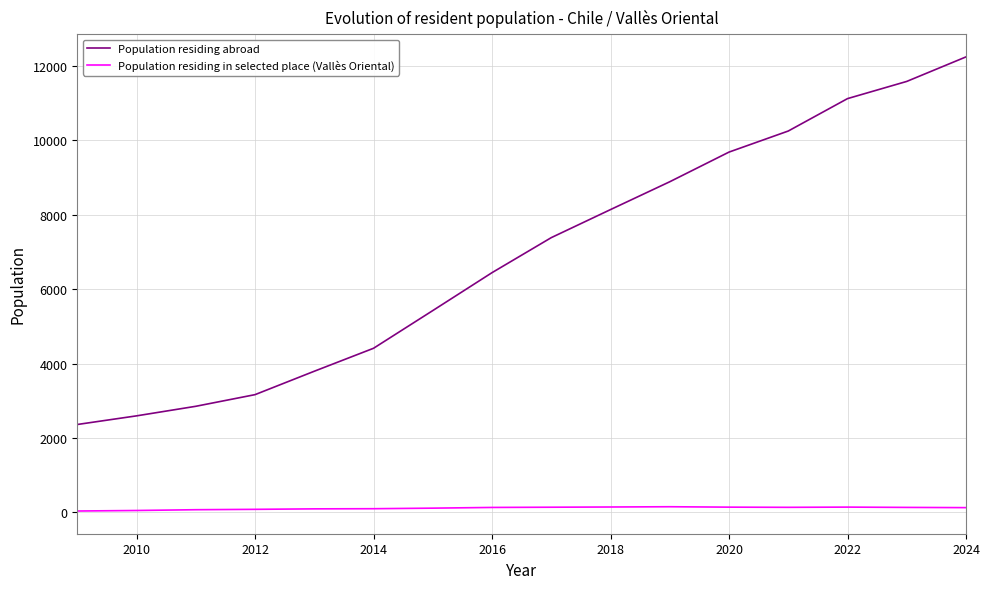

List the series in order of their overall mean, highest first.

Population residing abroad, Population residing in selected place (Vallès Oriental)